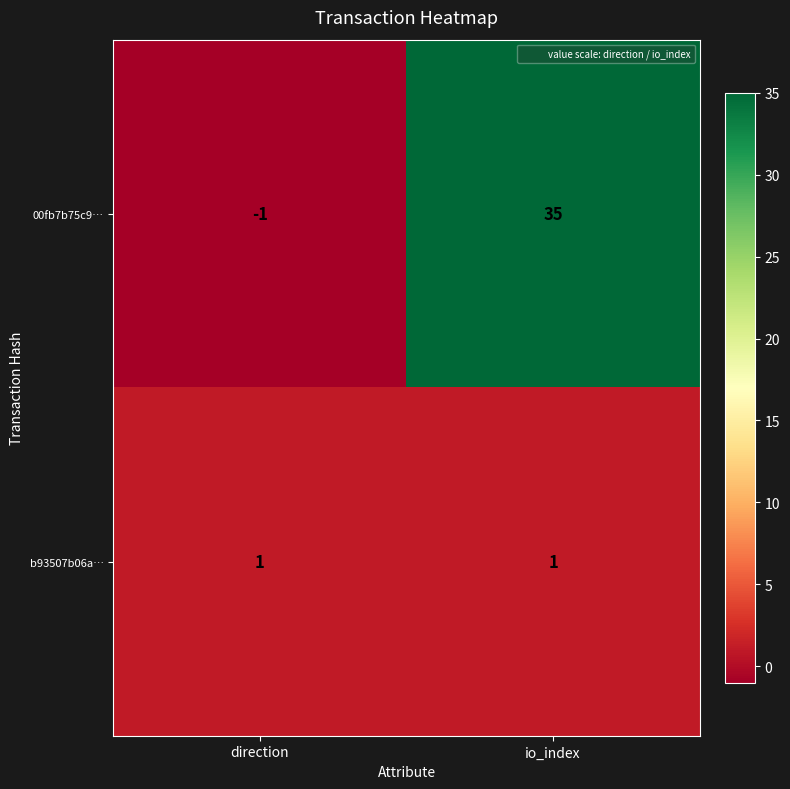

The b93507b06a… series shows 0 at io_index. True or false?

False